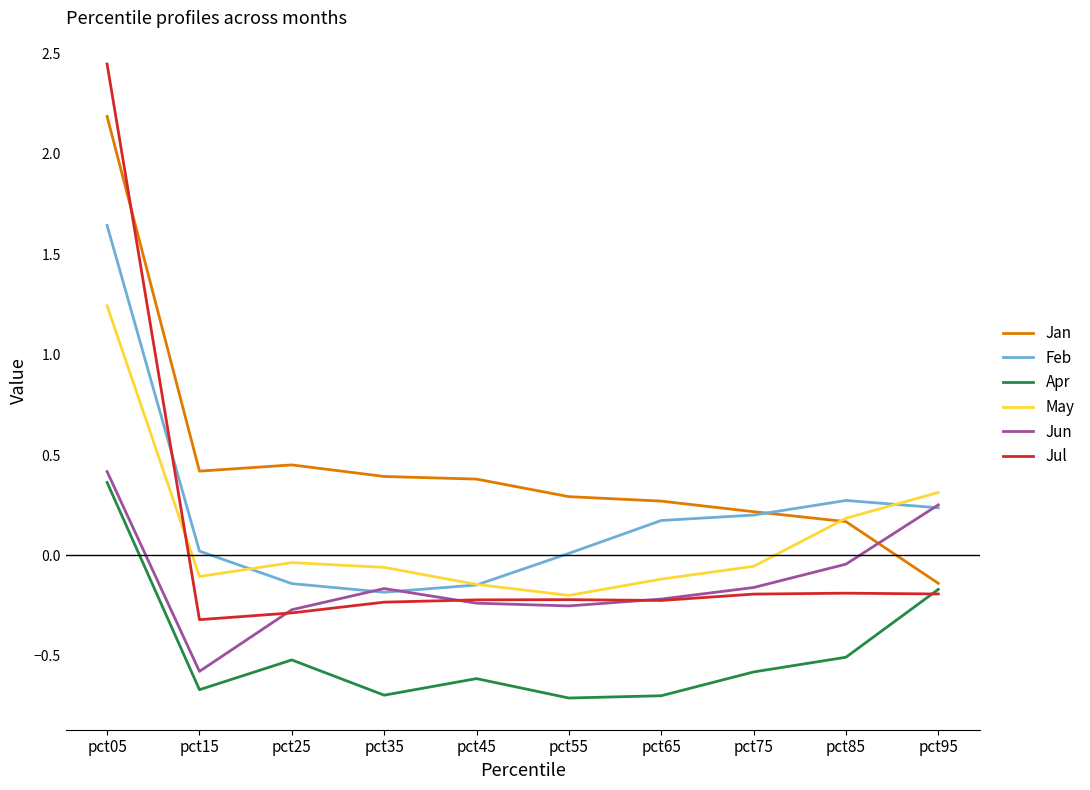

How many positive values does the Apr series have?

1